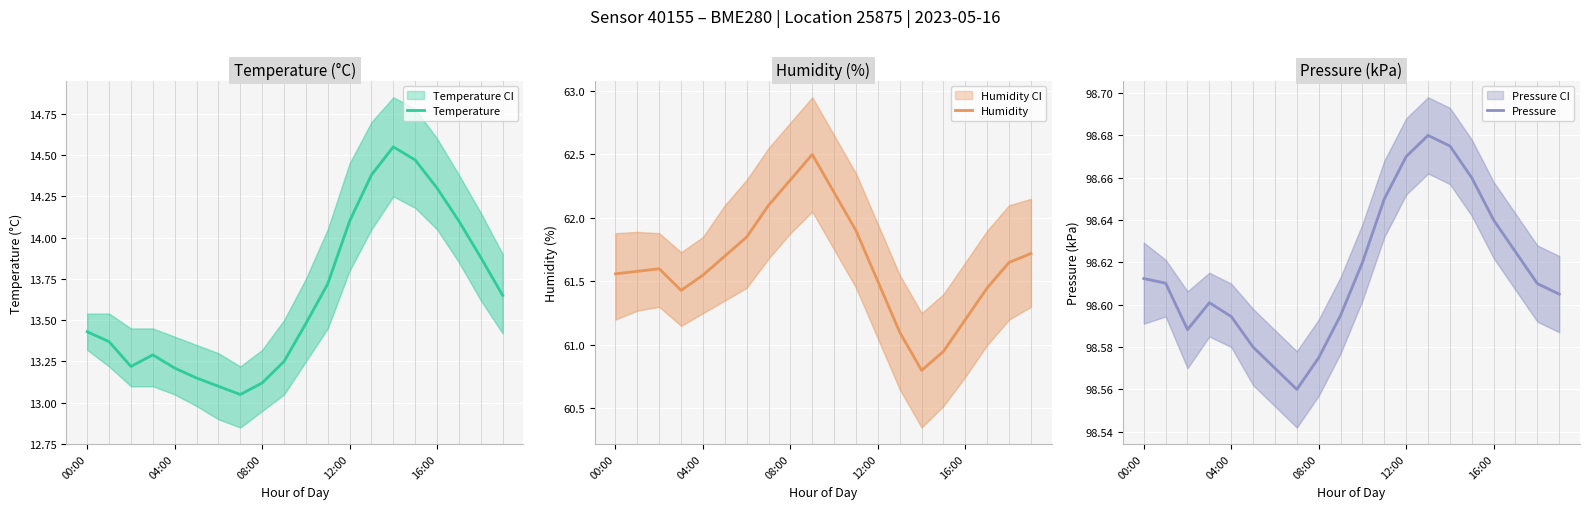

How many categories are shown in the chart?

20